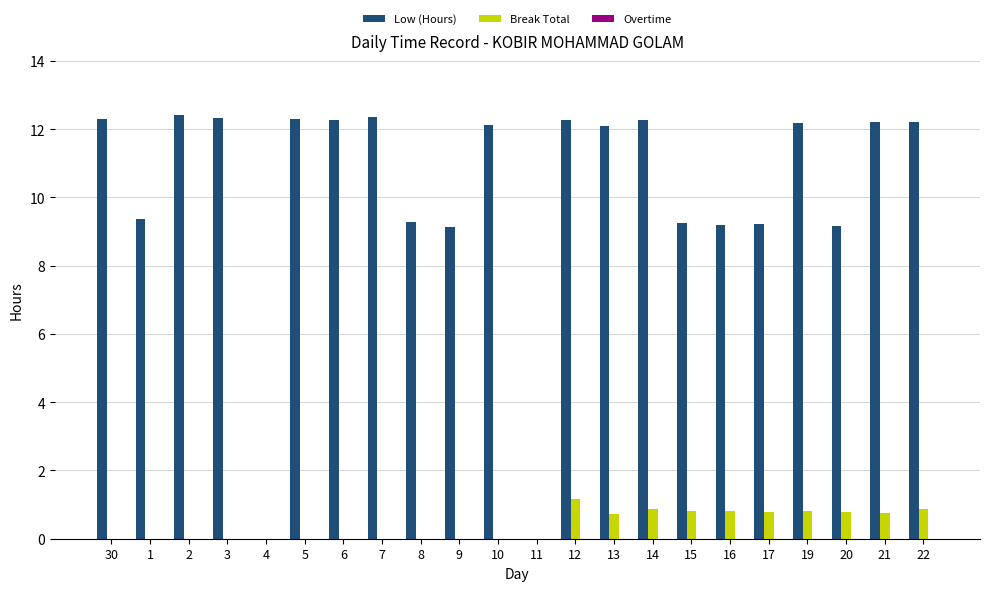

At which label does Low (Hours) first exceed 12?

30